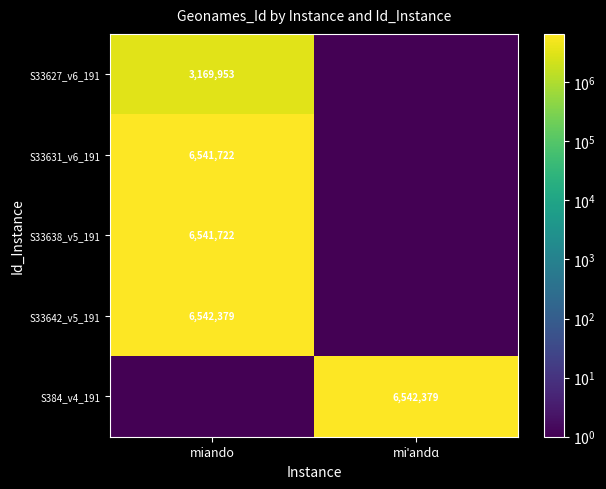

True or false: S33642_v5_191 has a value of 6542379.0 at miando.

True